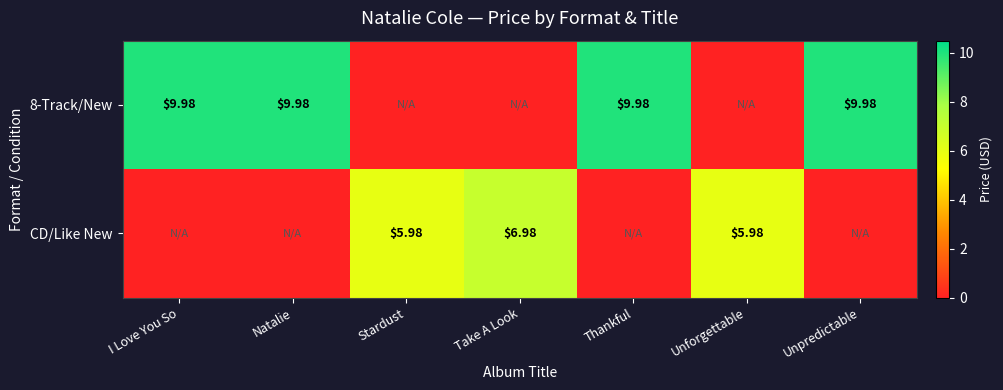

Which series has the largest range (max minus min)?

8-Track/New